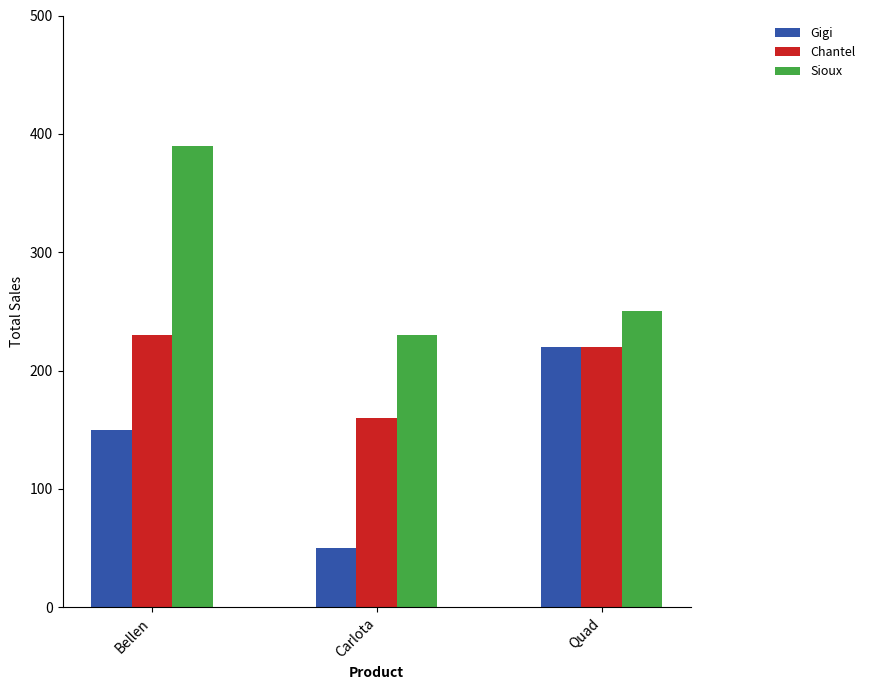

Rank the categories by Sioux value from lowest to highest.

Carlota, Quad, Bellen